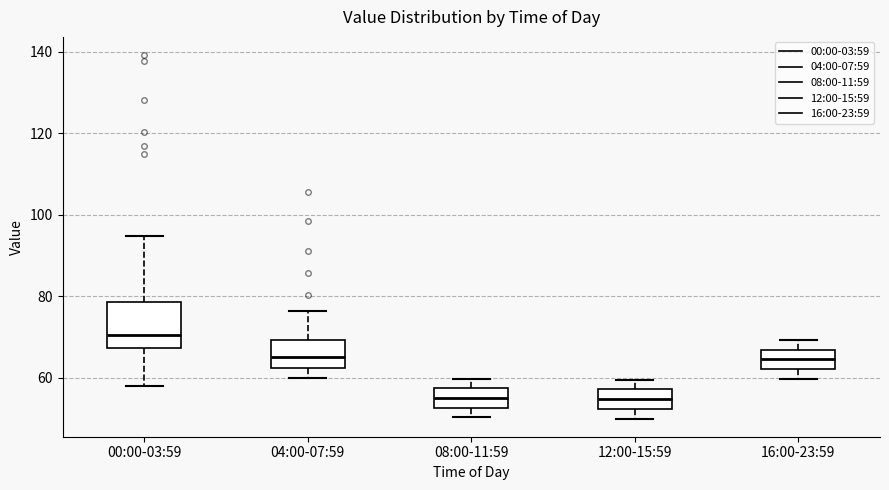

Which box is the tallest, from its lower edge to its upper edge?

00:00-03:59